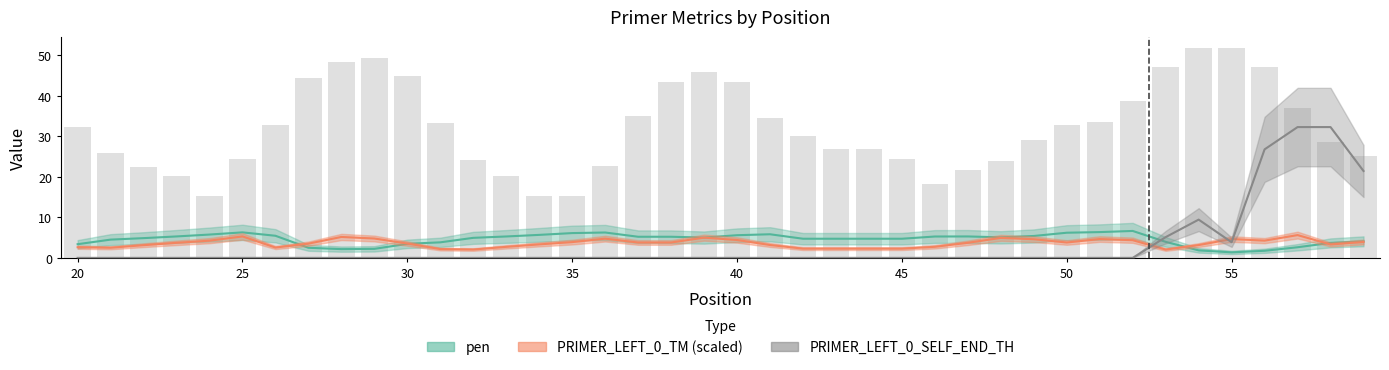

Which series has the widest spread of values?

PRIMER_LEFT_0_SELF_END_TH